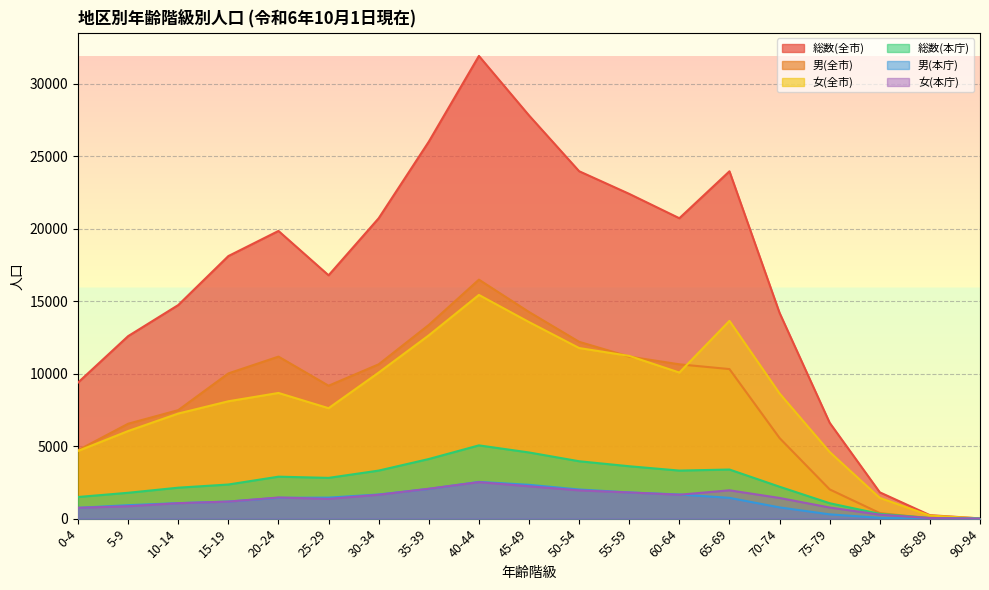

True or false: 男(全市) has more than 0 interior local peaks.

True